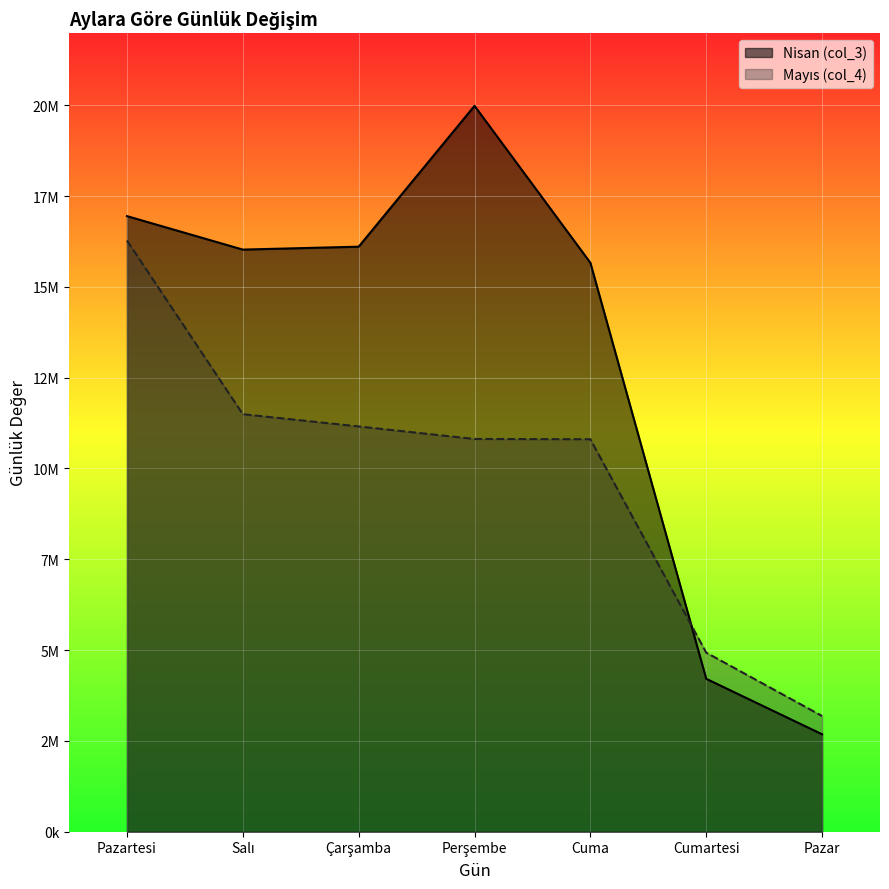

Which series has the largest range (max minus min)?

Nisan (col_3)